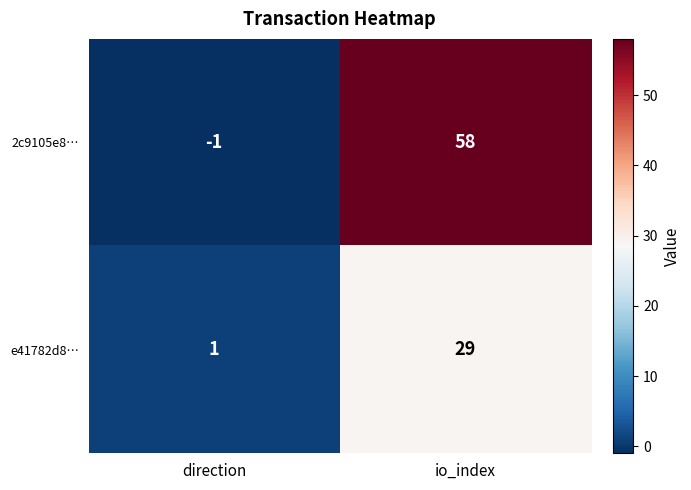

The value of e41782d8… at direction is 0. True or false?

False